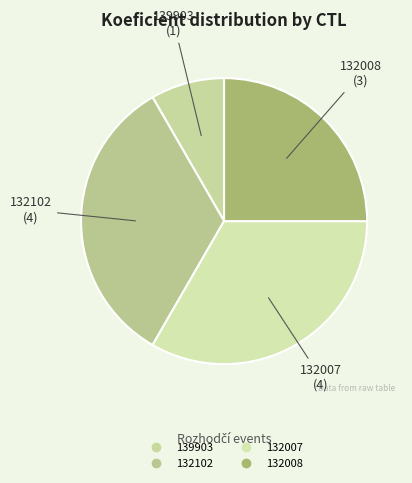

Is 132008 the majority of the pie?

No